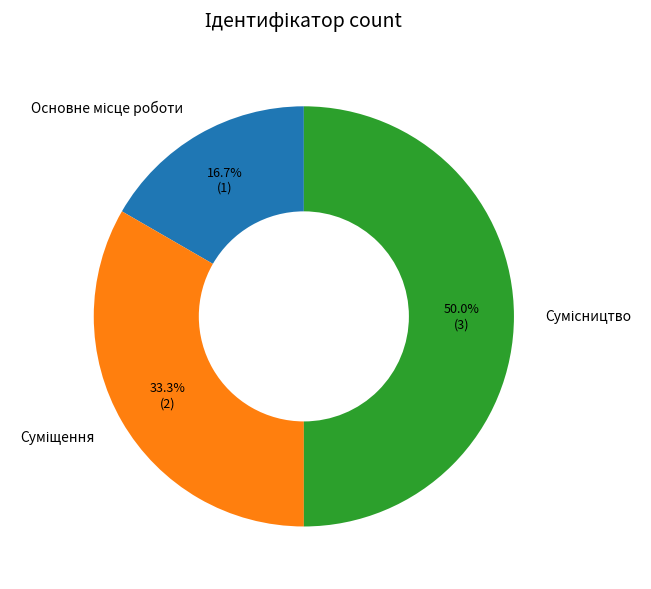

Count the number of slices in the pie.

3